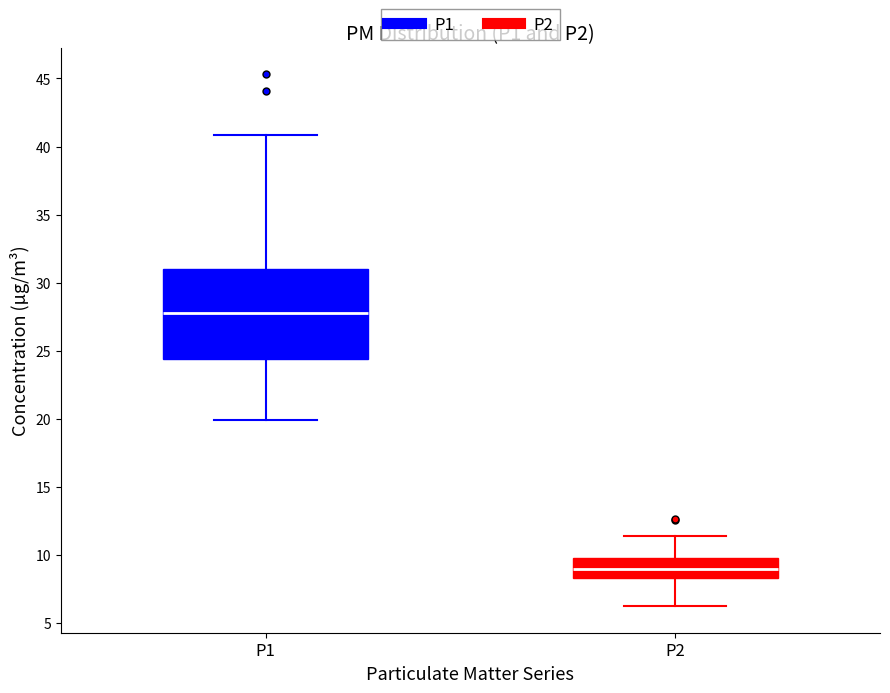

Reading left to right, read every box against the y-axis: the position of its median line, the range the box covers, and the ends of its whiskers. The values are not printed on the chart, so give them approximately, as read against the axis.

P1: median 28.0, box 24.5 to 31.0, whiskers 20.0 to 41.0
P2: median 9.0, box 8.5 to 10.0, whiskers 6.5 to 11.5